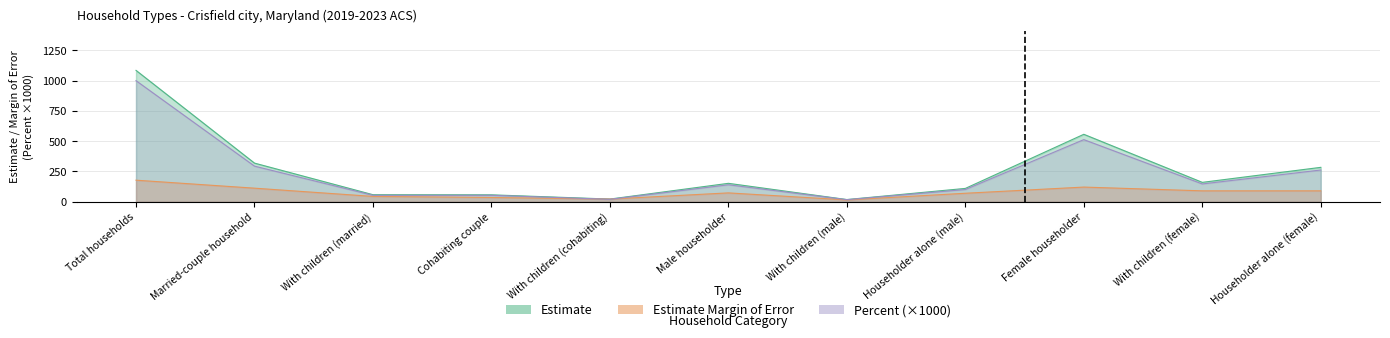

Which series has the largest range (max minus min)?

Estimate